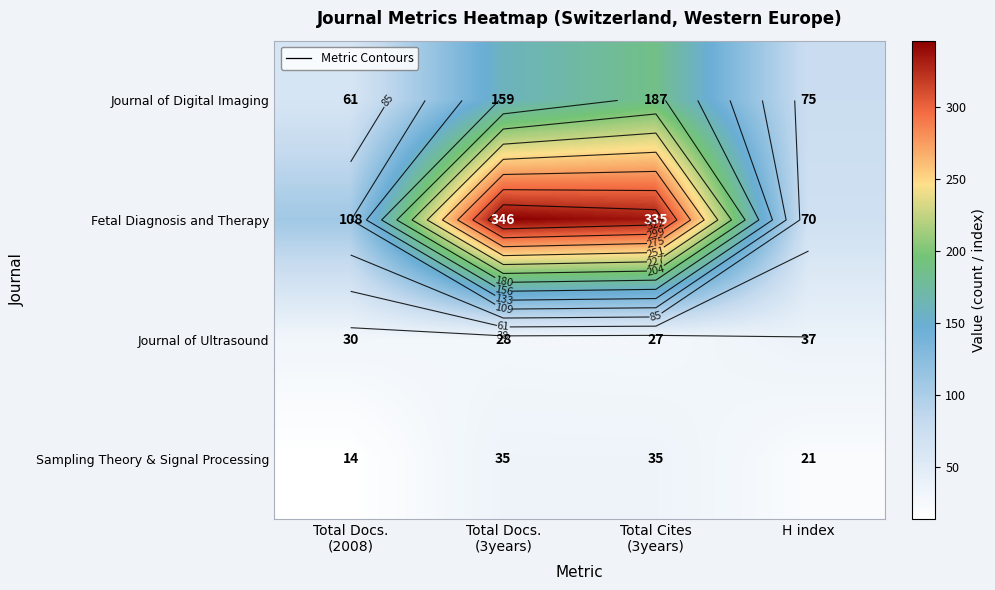

What is the difference between the maximum and second lowest values in the Sampling Theory & Signal Processing series?

14